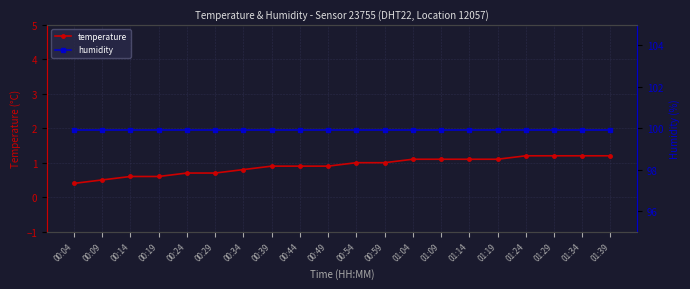

True or false: temperature and humidity cross at least once.

False